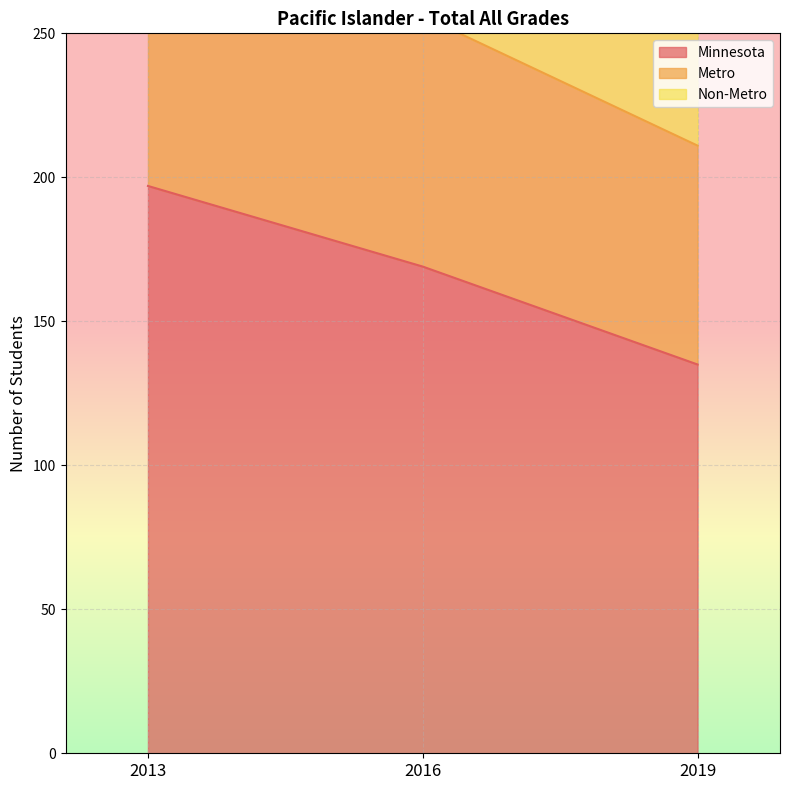

Which series has the largest total across all categories?

Metro